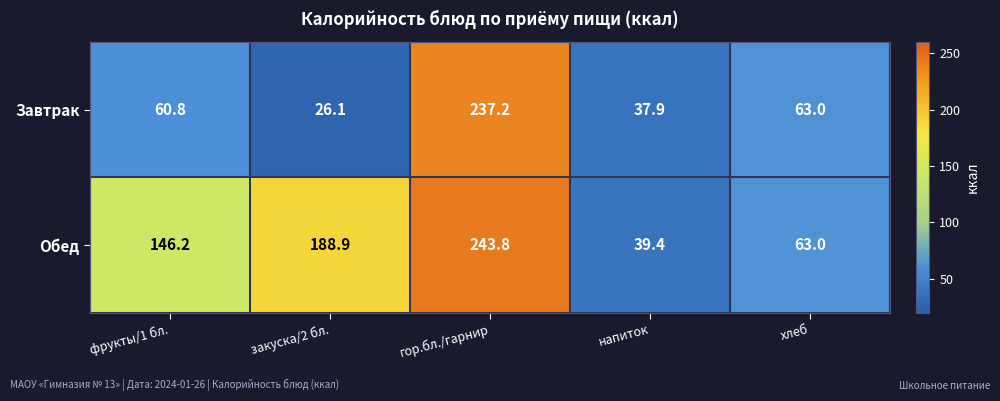

The value of Завтрак at напиток is 23.6. True or false?

False